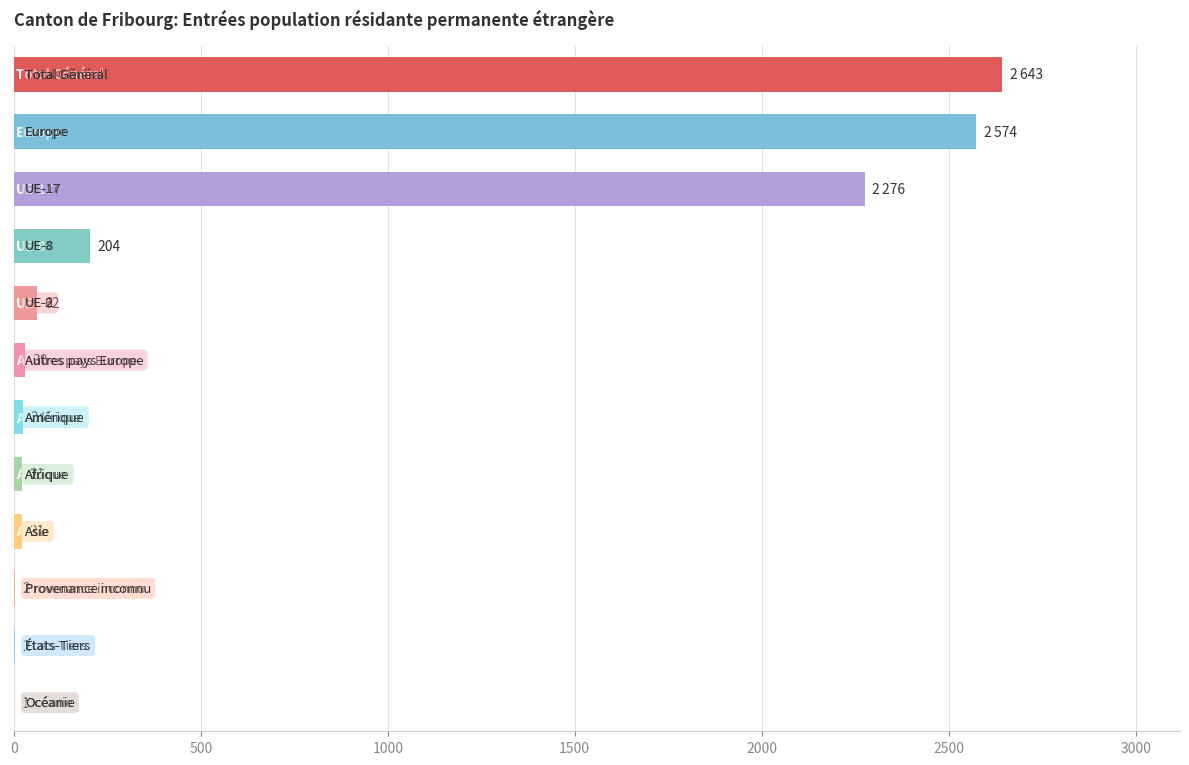

What is the greatest value displayed?

2643